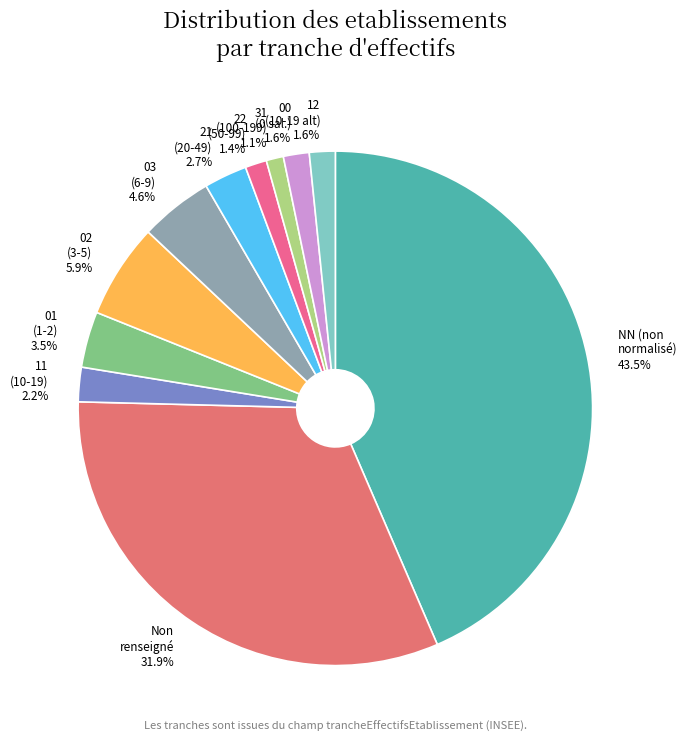

Does any single category account for the majority?

No